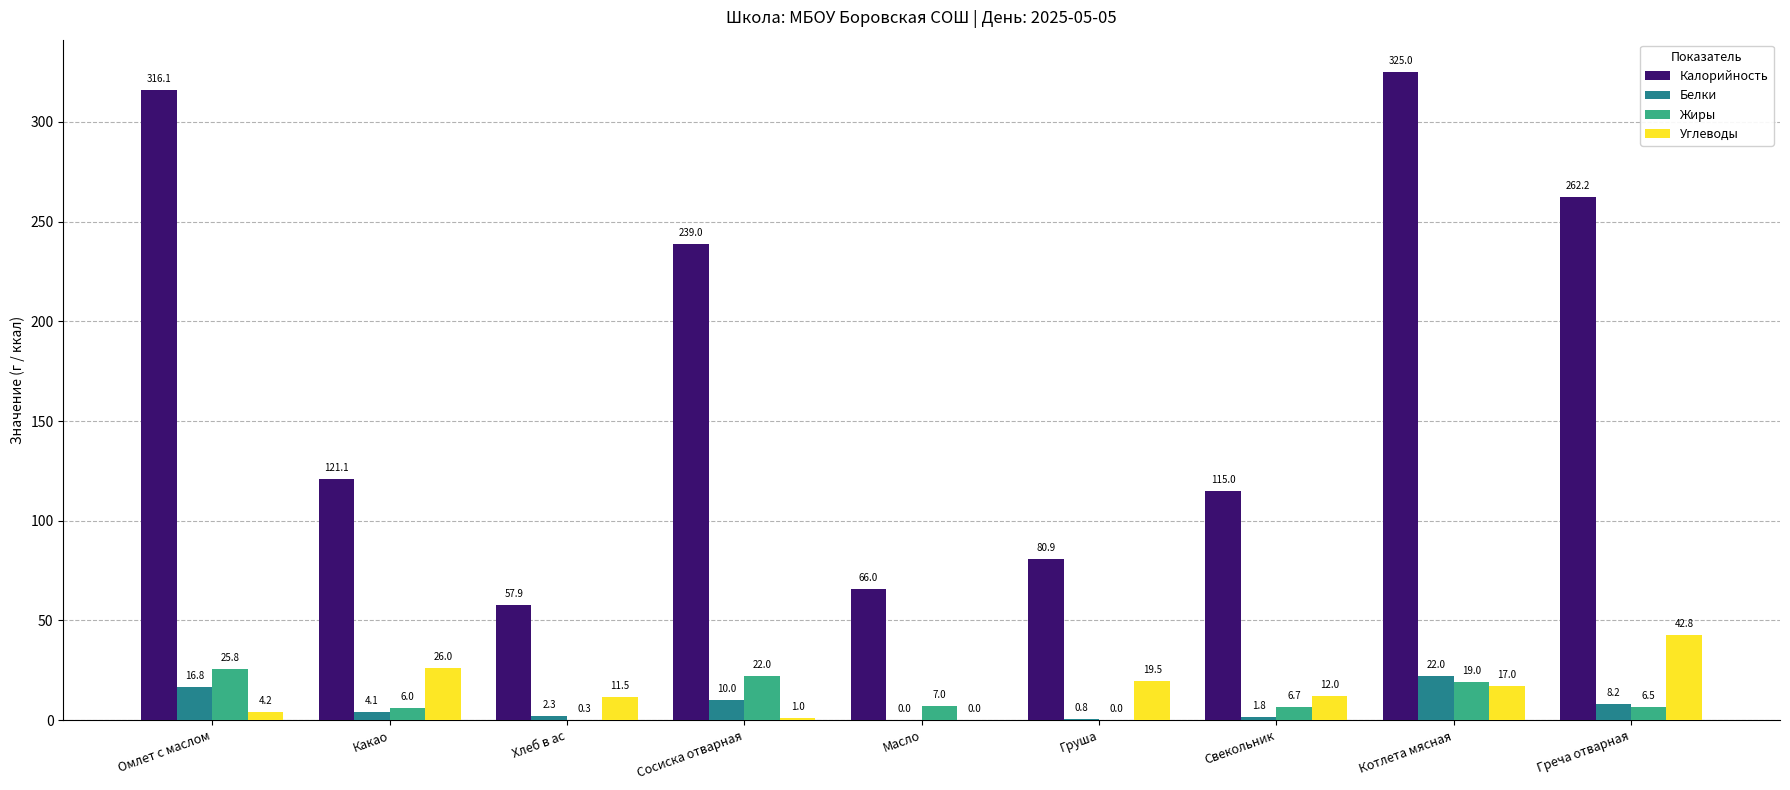

Read the Углеводы value at Какао.

26.0